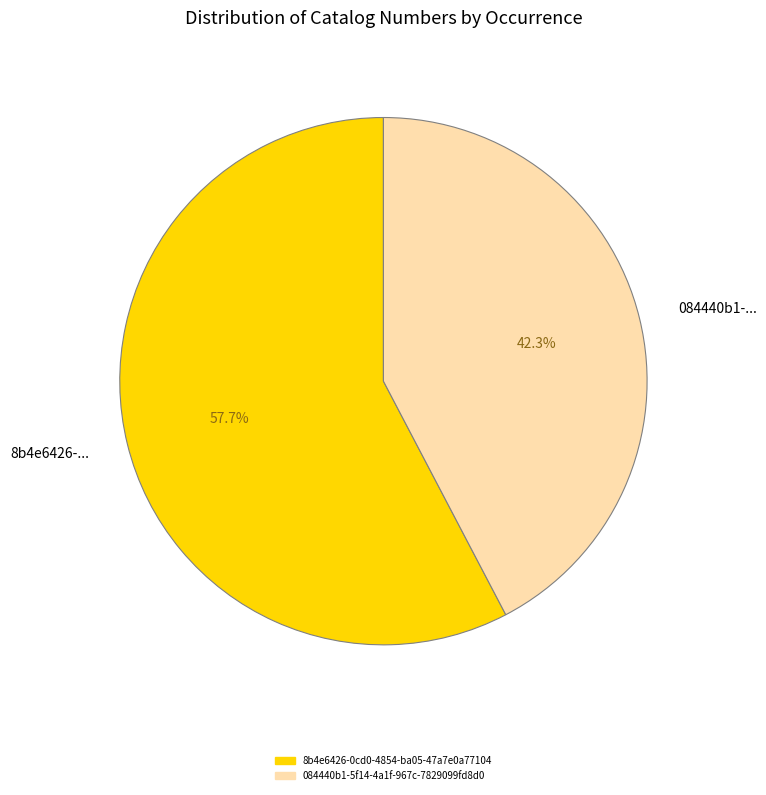

Which category has the smallest portion of the pie?

084440b1-...